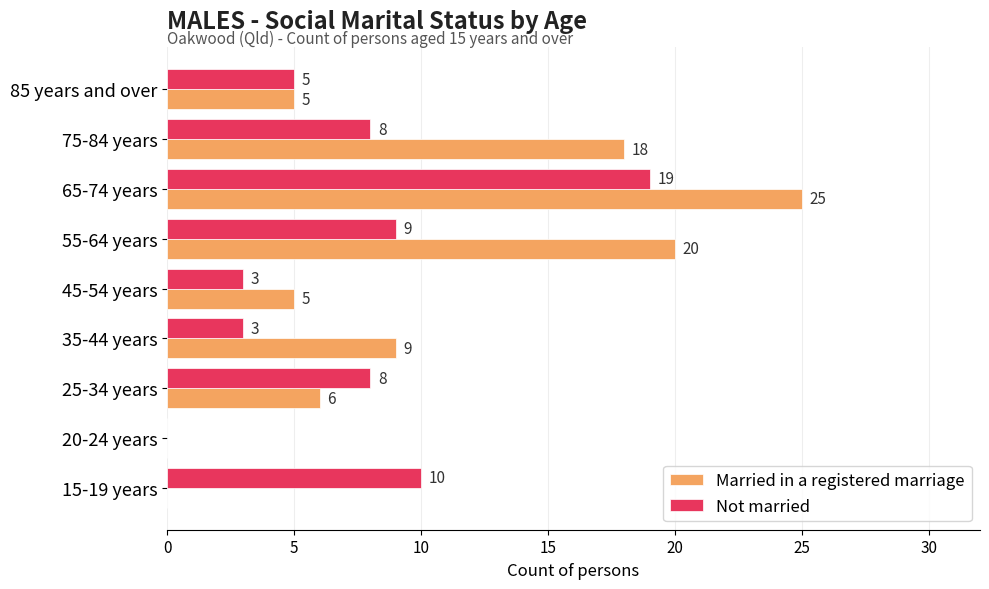

Which series has the largest total across all categories?

Married in a registered marriage